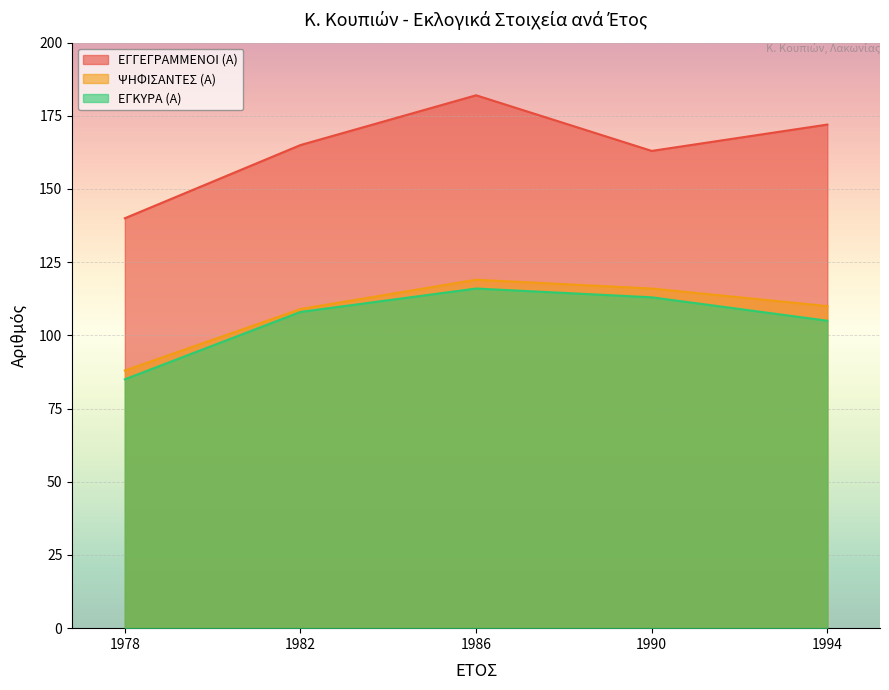

True or false: ΕΓΚΥΡΑ (Α) and ΕΓΓΕΓΡΑΜΜΕΝΟΙ (Α) intersect in this chart.

False